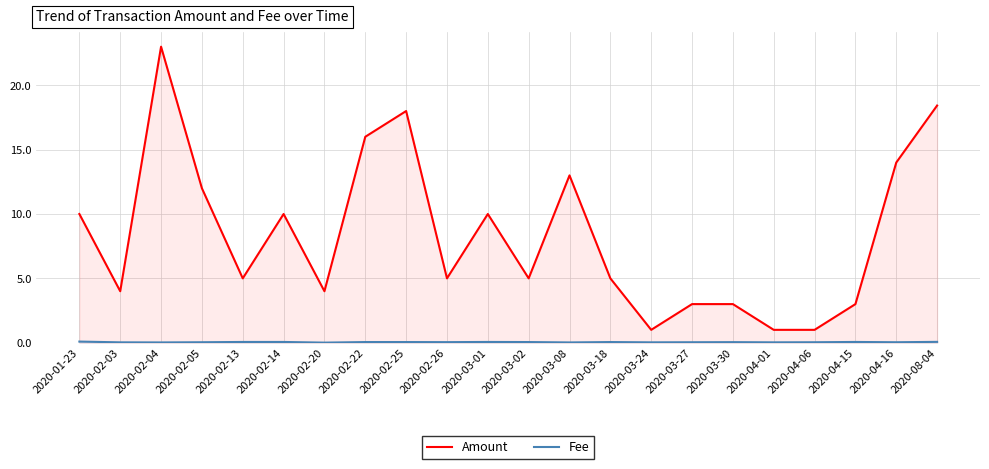

What is the total value across all series at 2020-03-18?

5.1